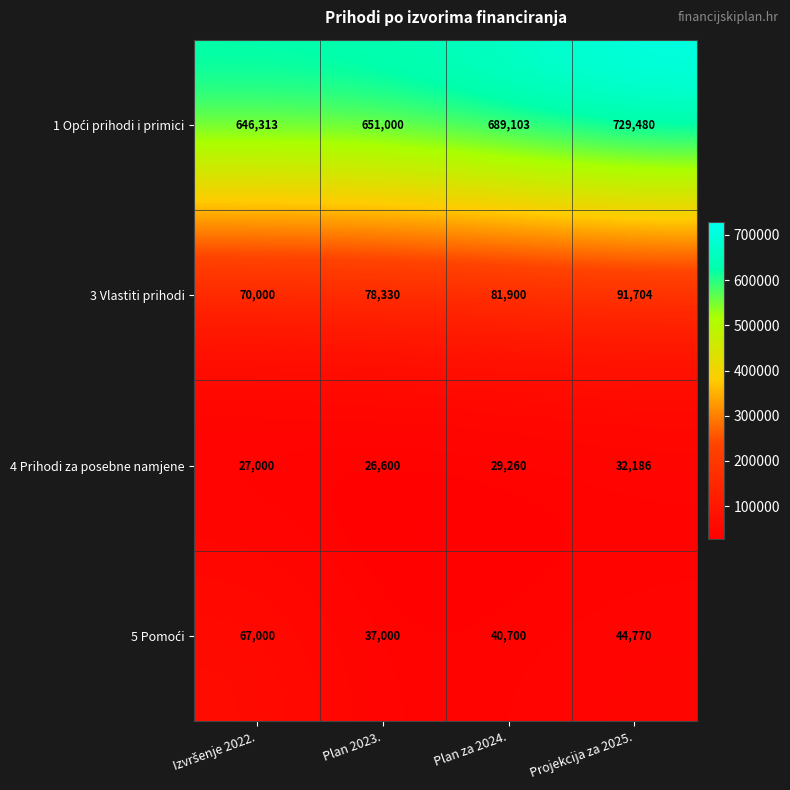

What is the total value across all series at Plan za 2024.?

840963